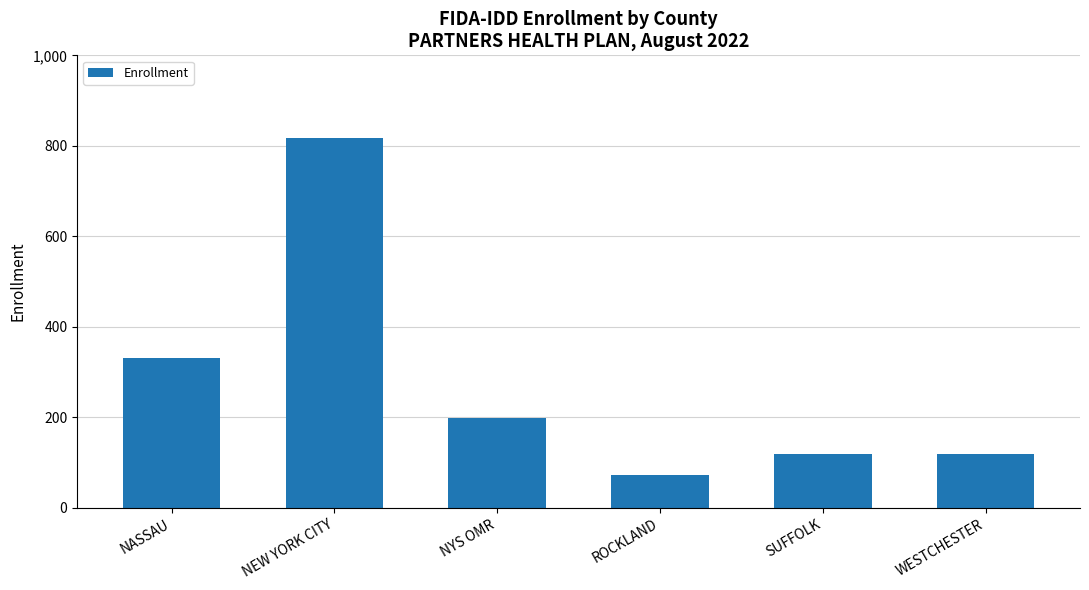

How many values are below 198?

3